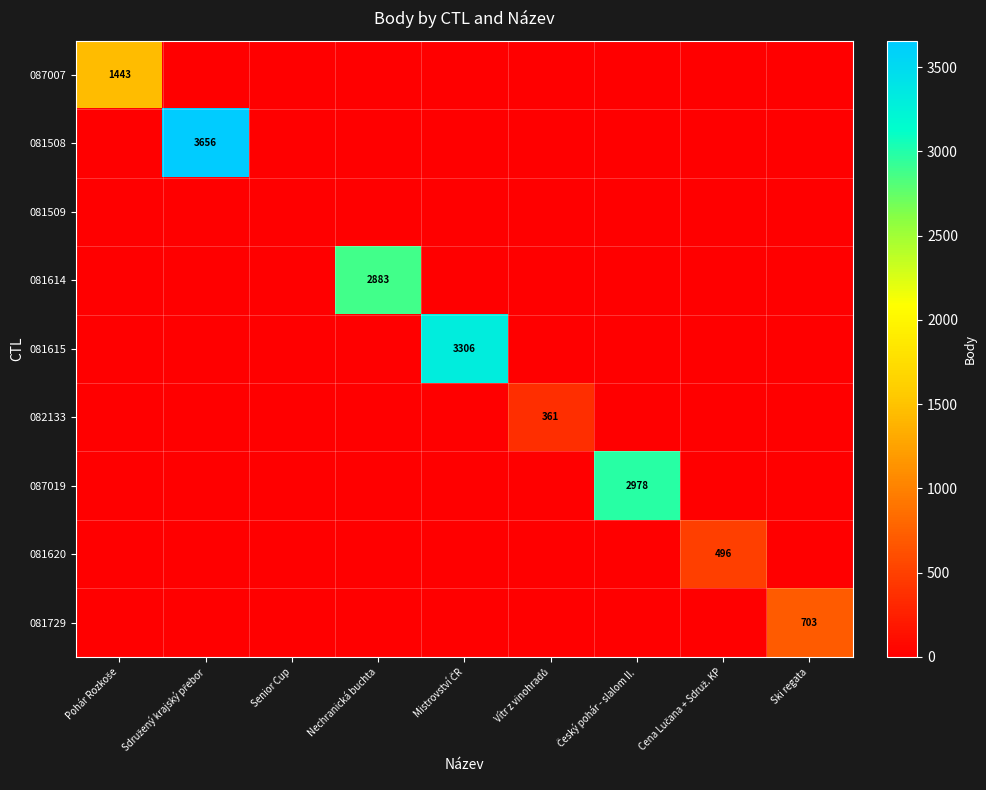

What is the average value of the 081615 series?

367